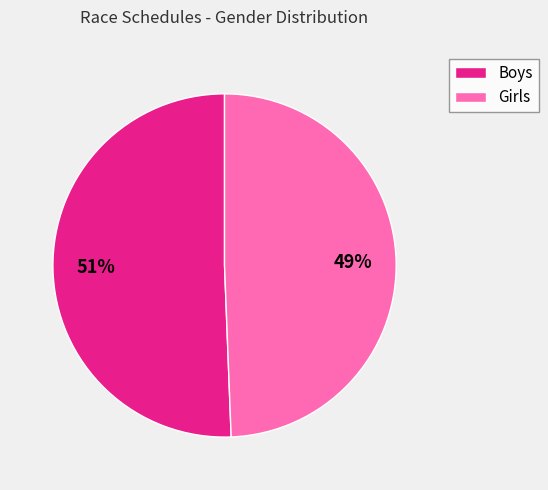

To the nearest percent, what is the combined percentage of Boys and Girls?

100%